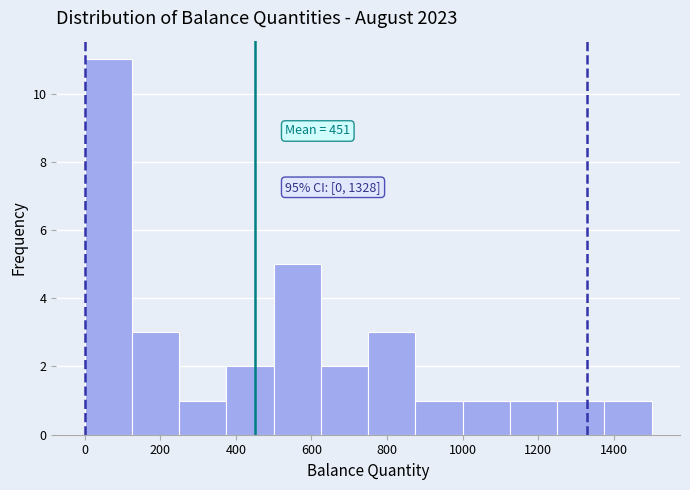

Which range on the x-axis has the tallest bar?

0 to 125